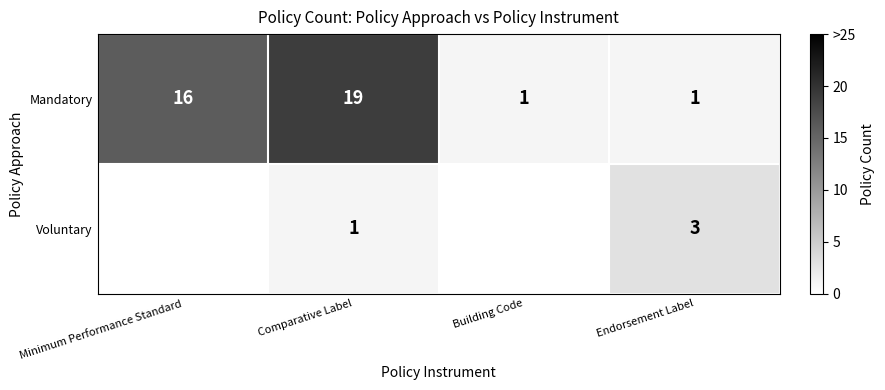

What is the sum of the Voluntary values at Comparative Label and Endorsement Label?

4